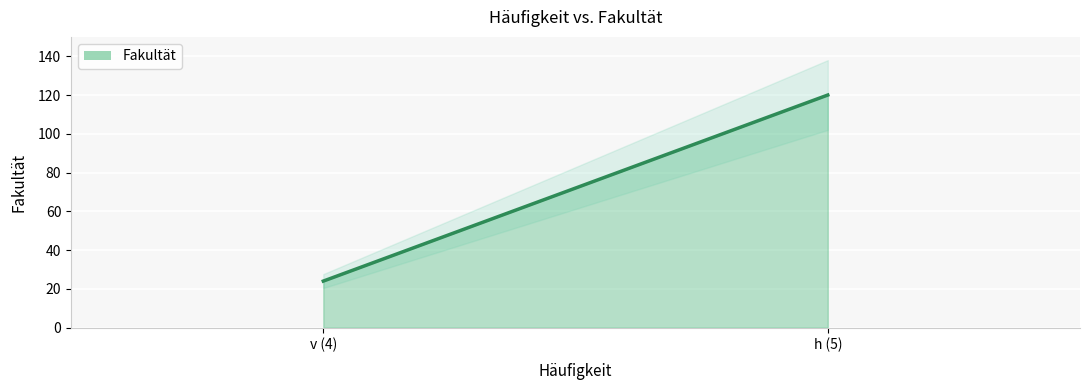

Which label corresponds to the smallest value in the chart?

v (4)